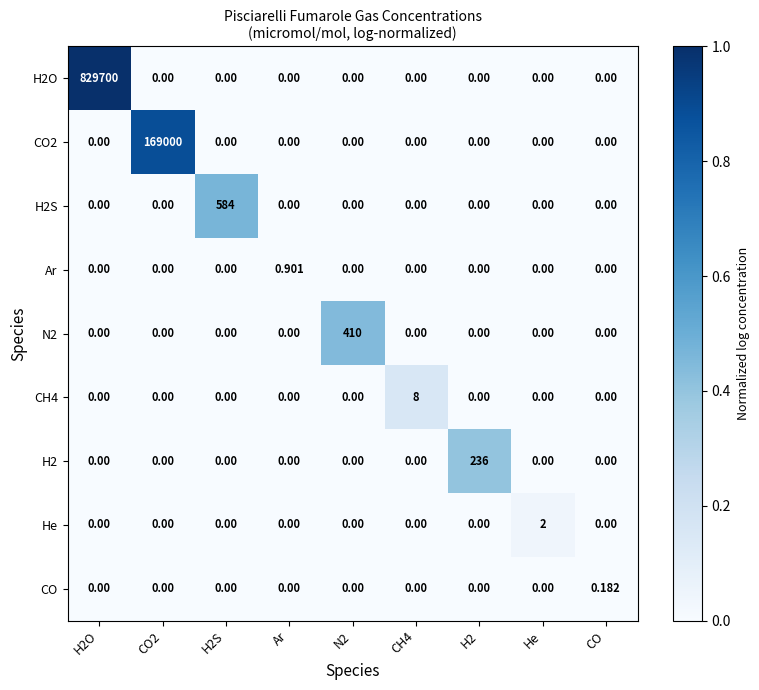

Count the number of data series in this chart.

9